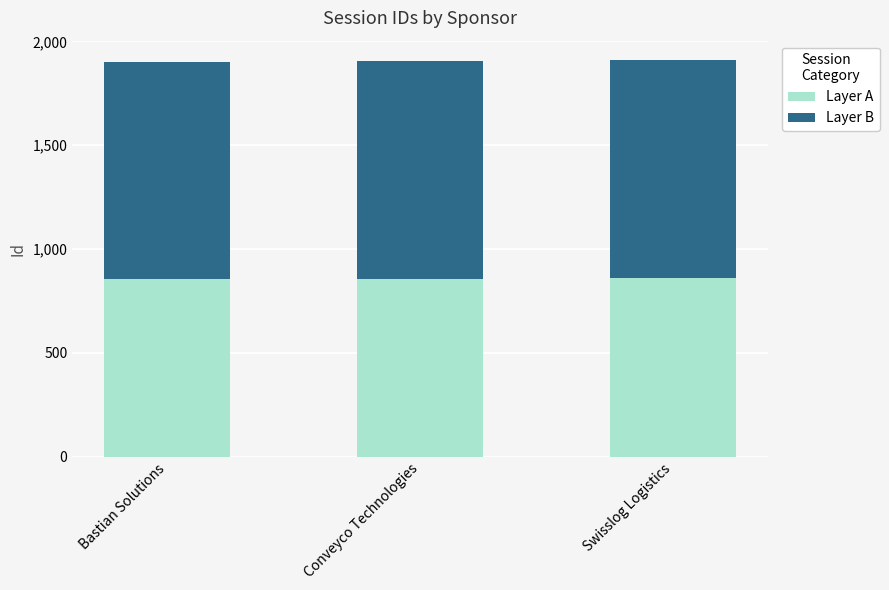

What is the sum of all Layer A values?

2573